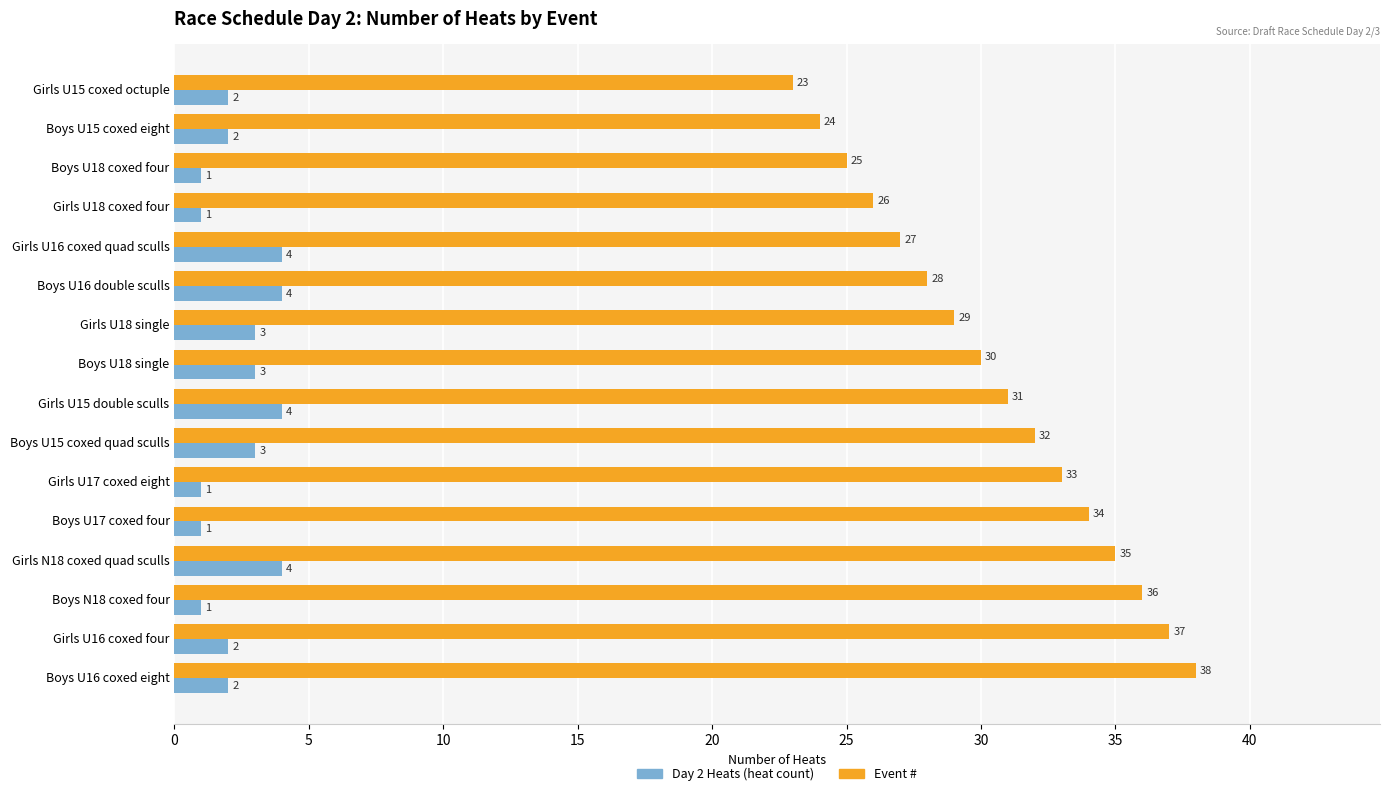

At how many categories does at least one series exceed 22?

16